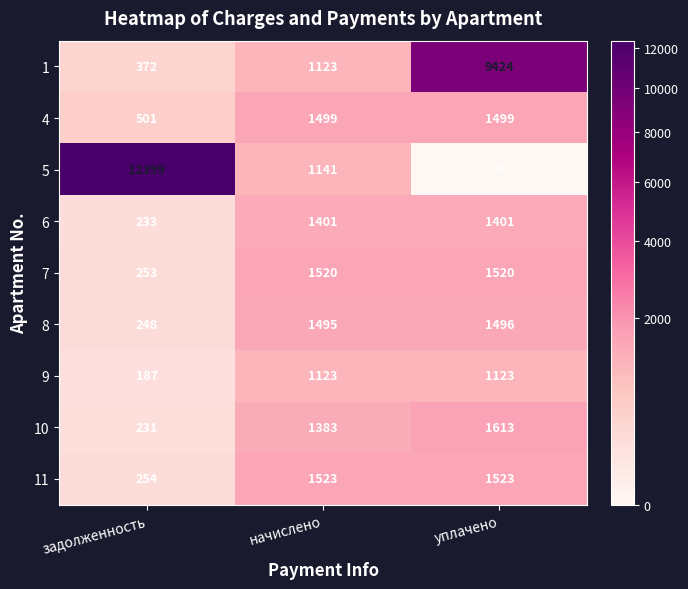

Is it true that 7 equals 1520 at уплачено?

True